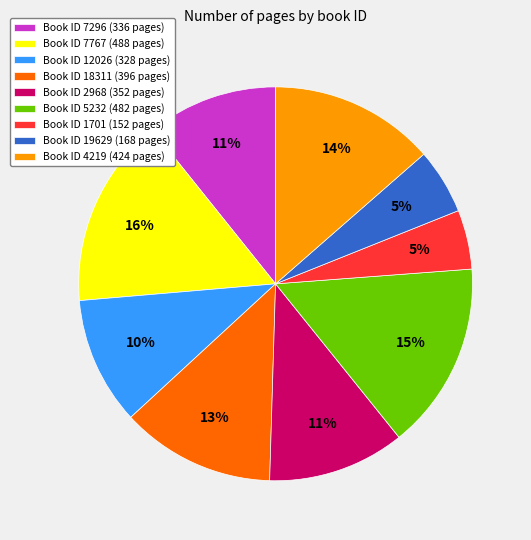

Combined, do Book ID 5232 (482 pages) and Book ID 12026 (328 pages) account for over 50%?

No